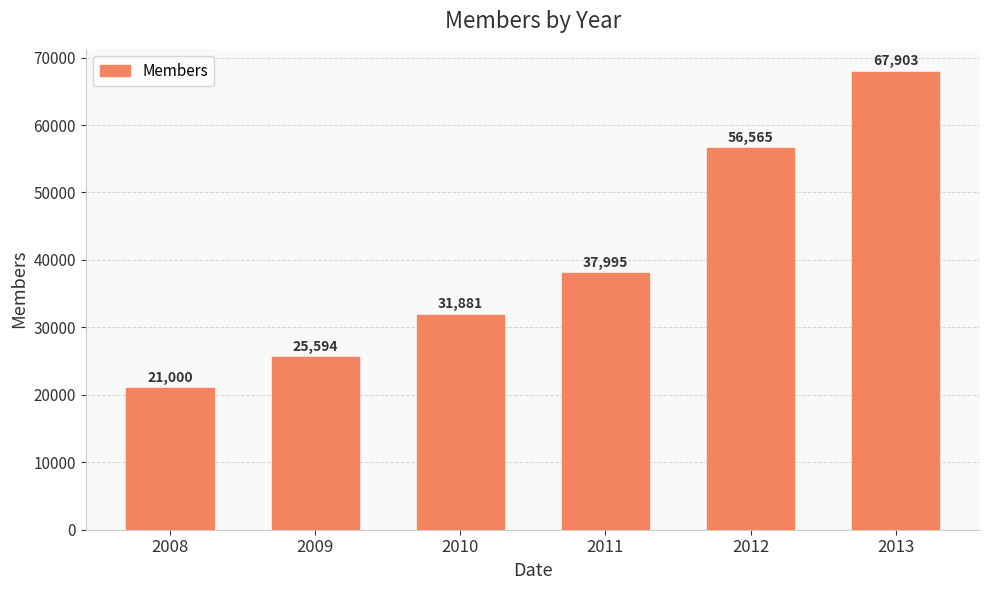

How many data points are less than 37995?

3